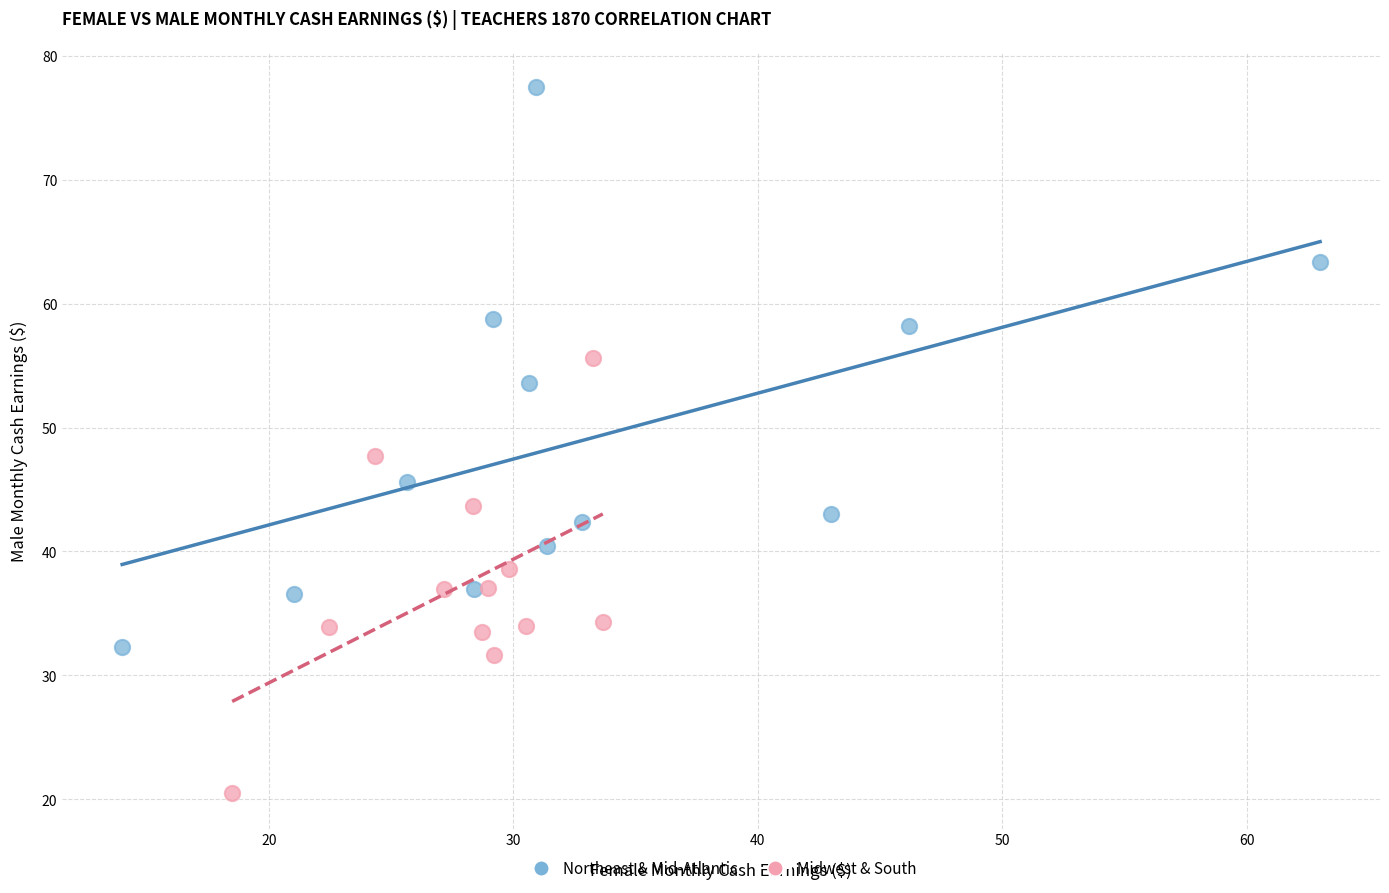

Which series has the widest spread of Y values?

Northeast & Mid-Atlantic